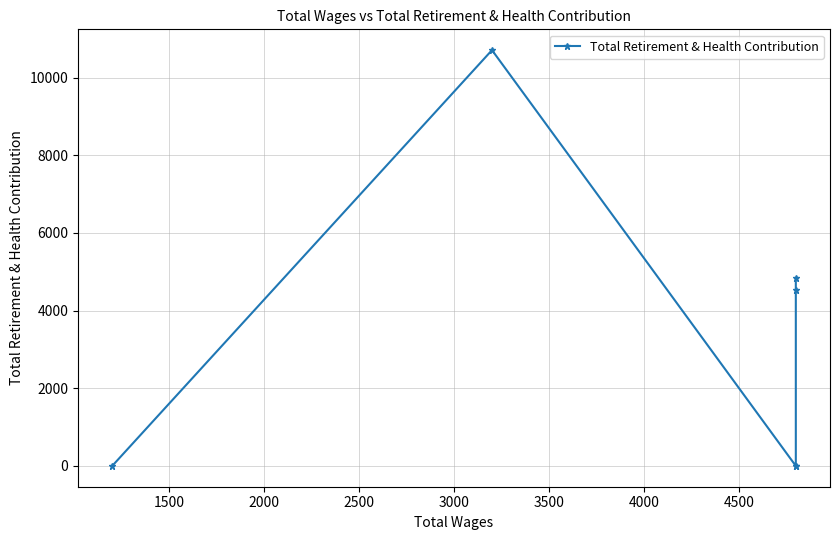

What is the maximum value shown in the chart?

10707